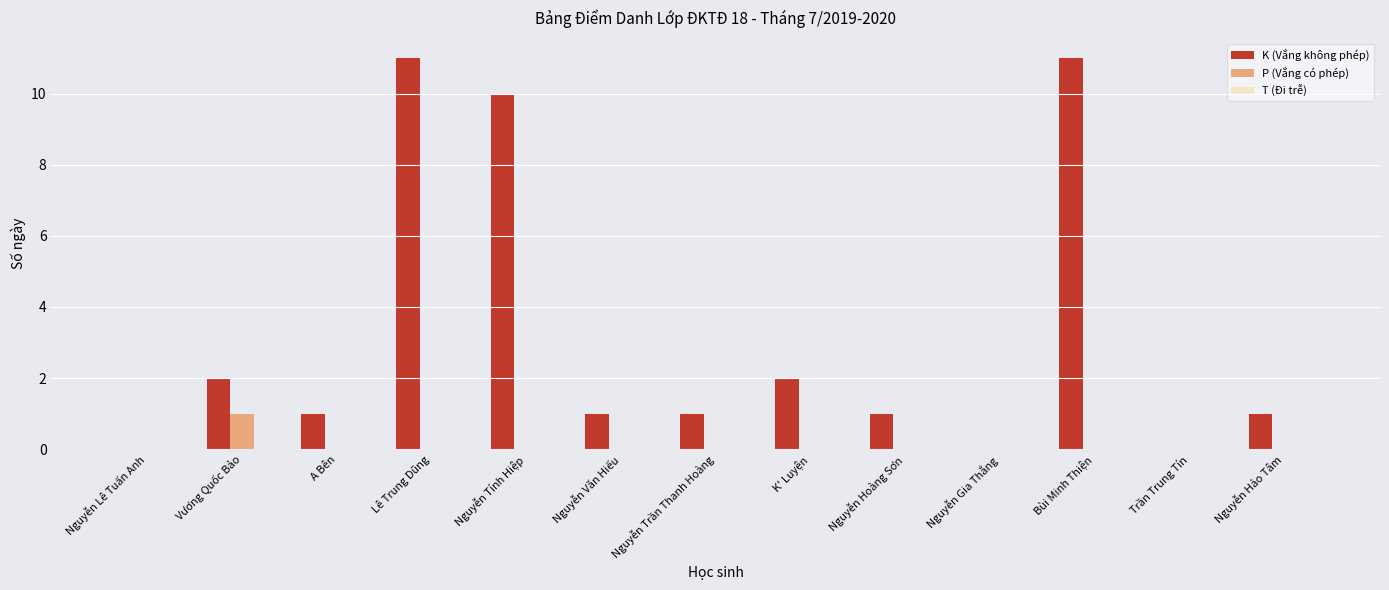

What is the greatest value displayed?

11